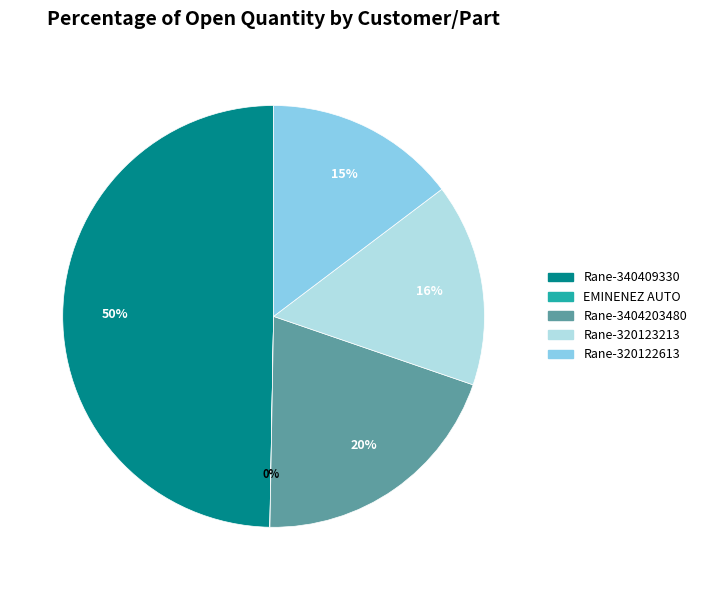

To the nearest percent, what is the difference between the Rane-3404203480 and Rane-320122613 slice percentages?

5%